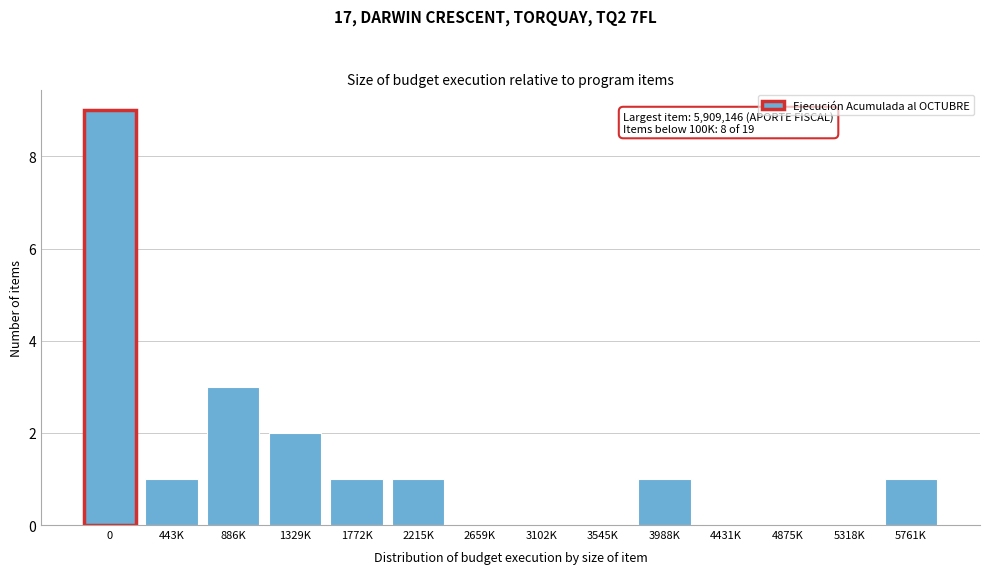

Reading right to left, what are all the values shown in this chart?

5761K=1	5318K=0	4875K=0	4431K=0	3988K=1	3545K=0	3102K=0	2659K=0	2215K=1	1772K=1	1329K=2	886K=3	443K=1	0=9